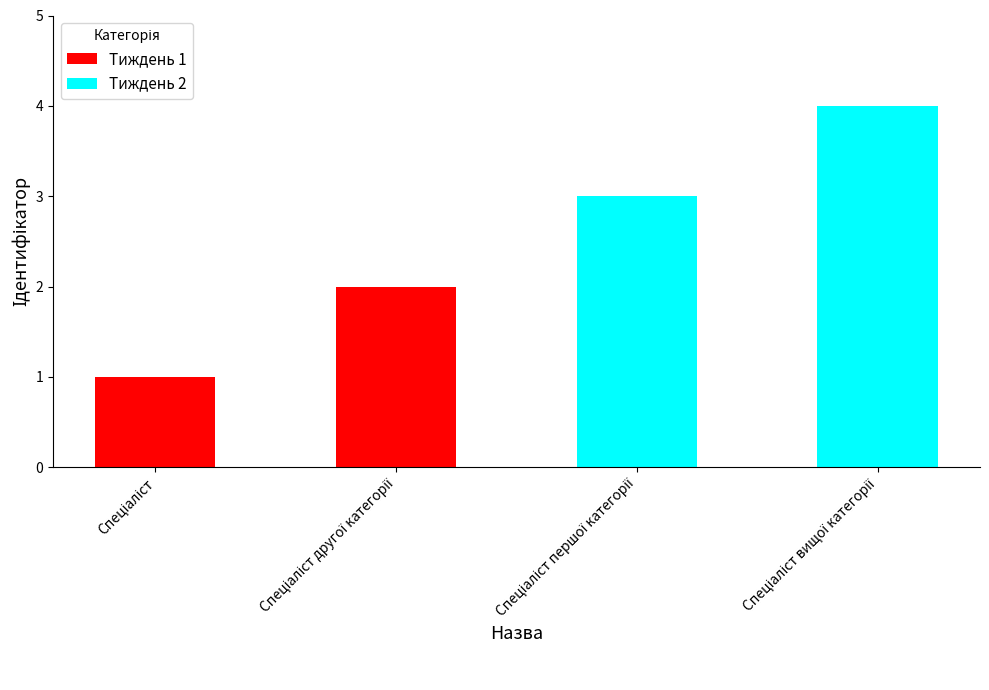

Reading right to left, list all the values displayed in this chart.

Тиждень 1: 2	1
Тиждень 2: 4	3